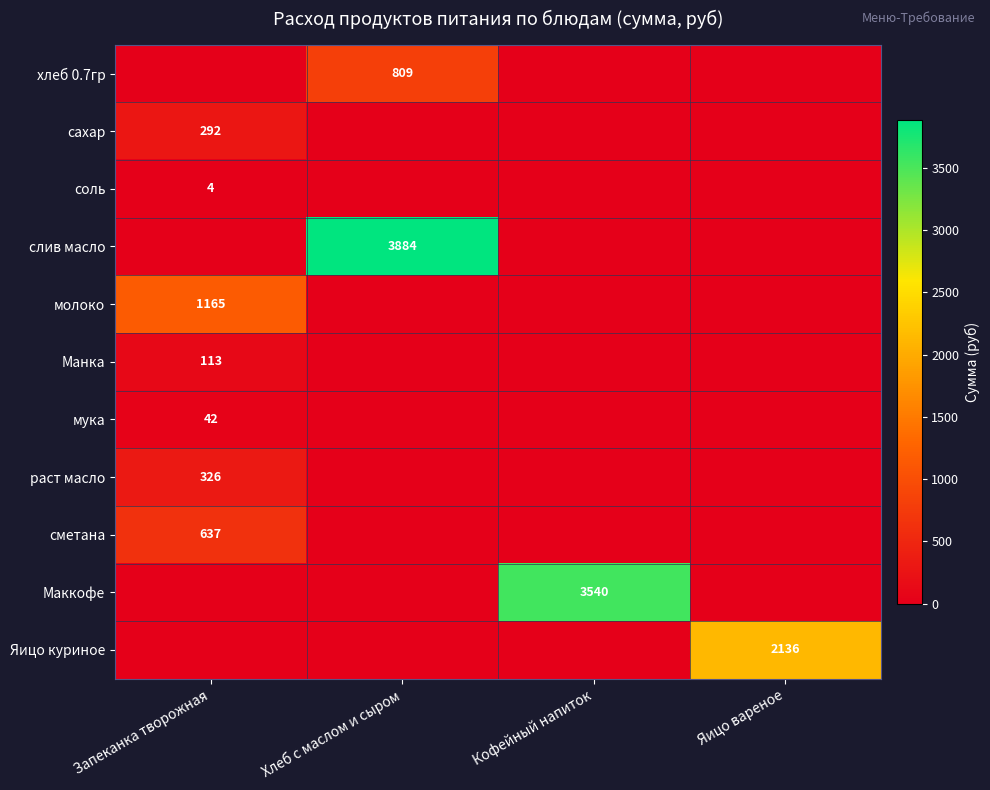

How many series are shown in this chart?

11